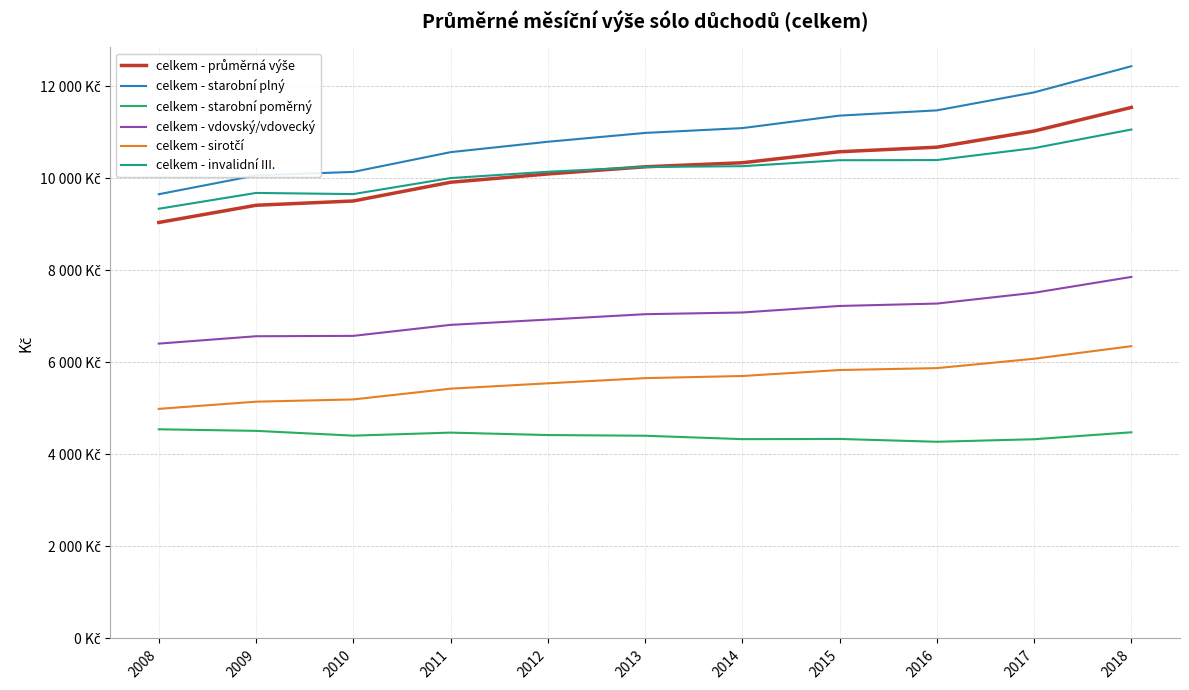

What is the average value of the celkem - vdovský/vdovecký series?

7026